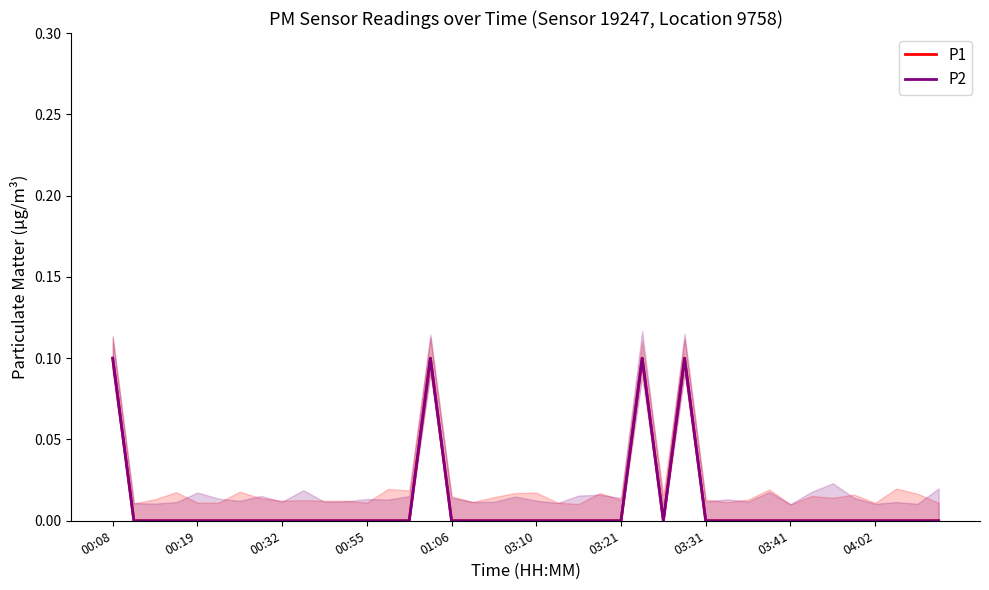

At which category does the chart reach its peak across all series?

00:08